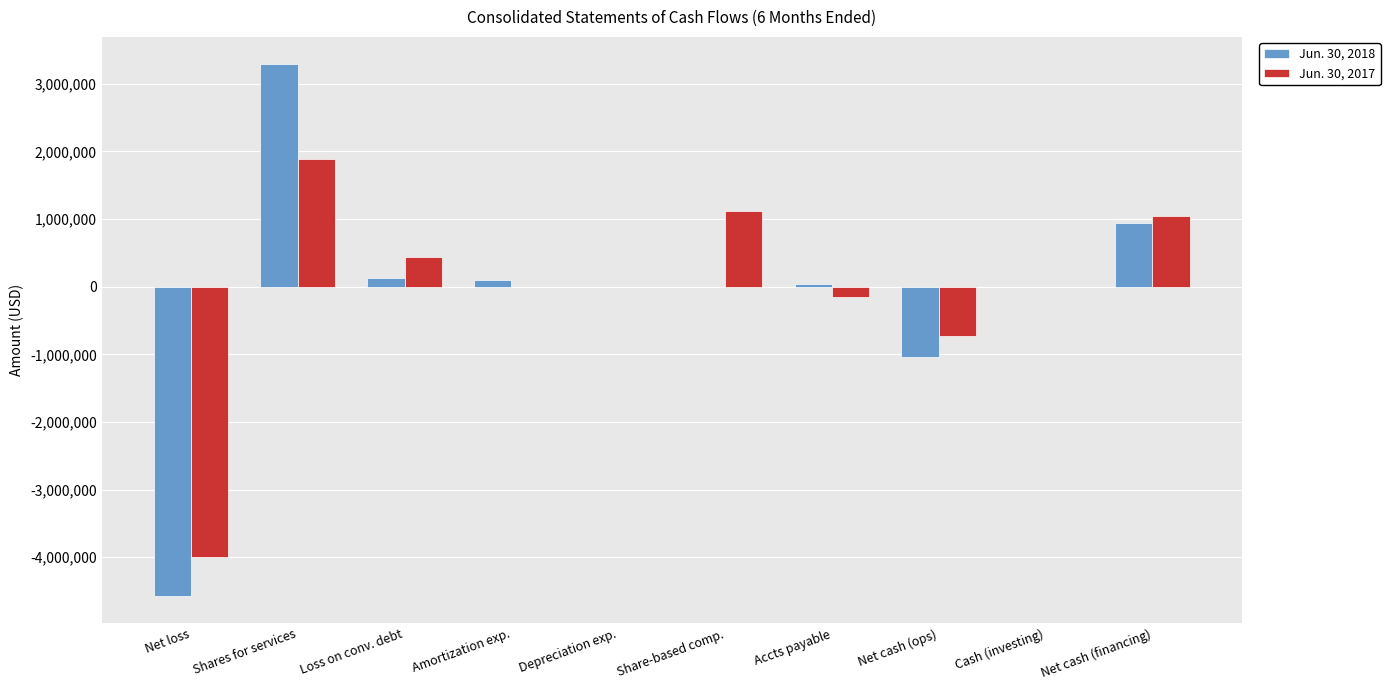

The value of Jun. 30, 2018 at Net cash (ops) is -506470. True or false?

False